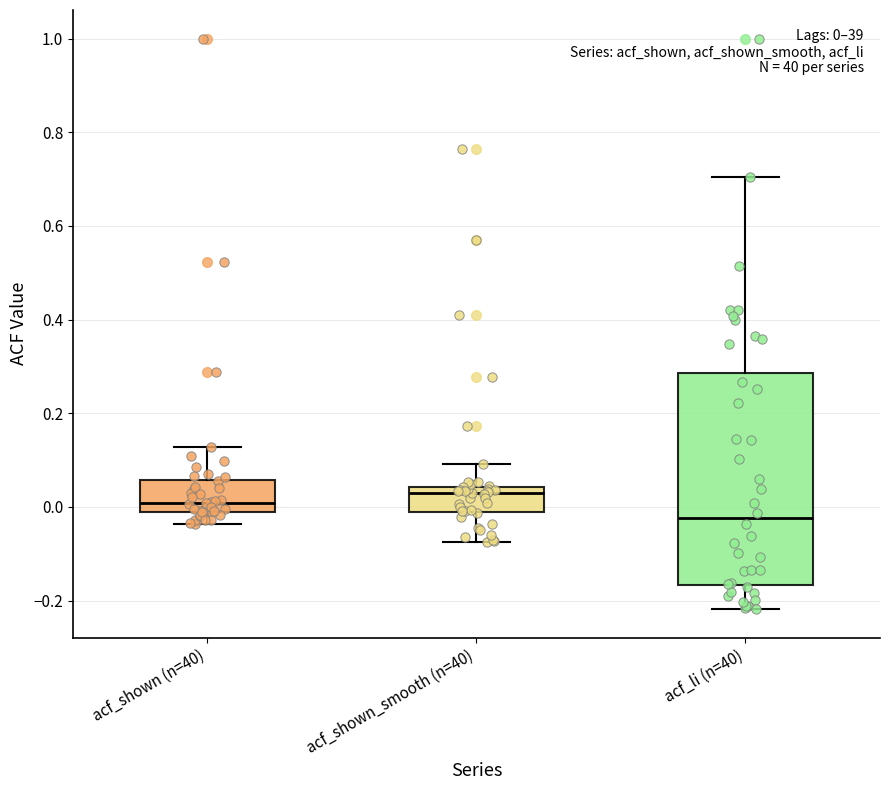

Comparing the boxes themselves (not the whiskers), which one is the tallest?

acf_li (n=40)